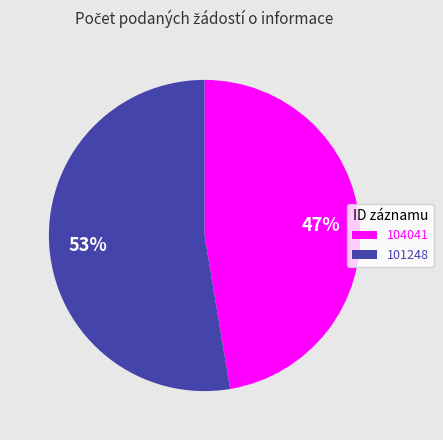

Is the sum of 101248 and 104041 greater than half?

Yes